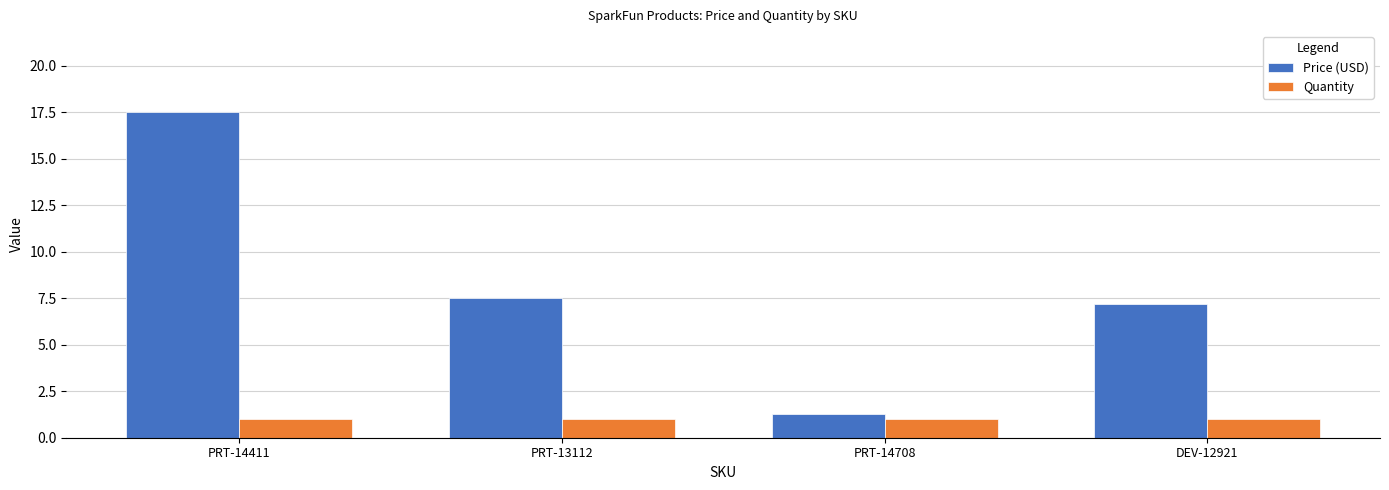

What is the spread (max minus min) of values at PRT-13112?

6.5